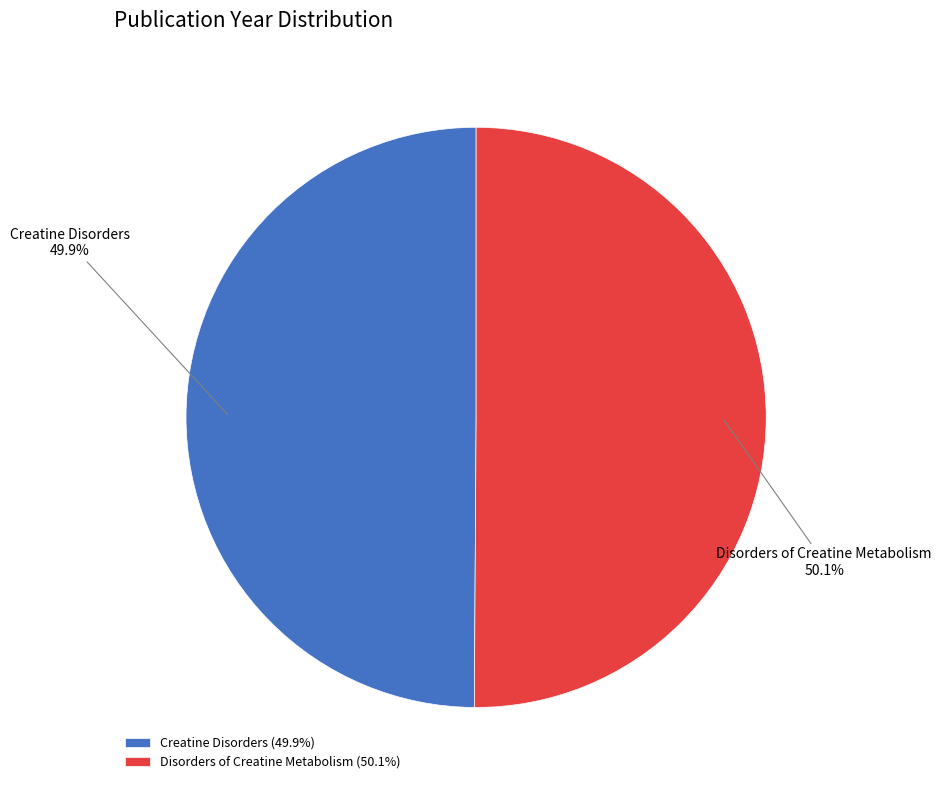

Combined, do Disorders of Creatine Metabolism and Creatine Disorders account for over 50%?

Yes